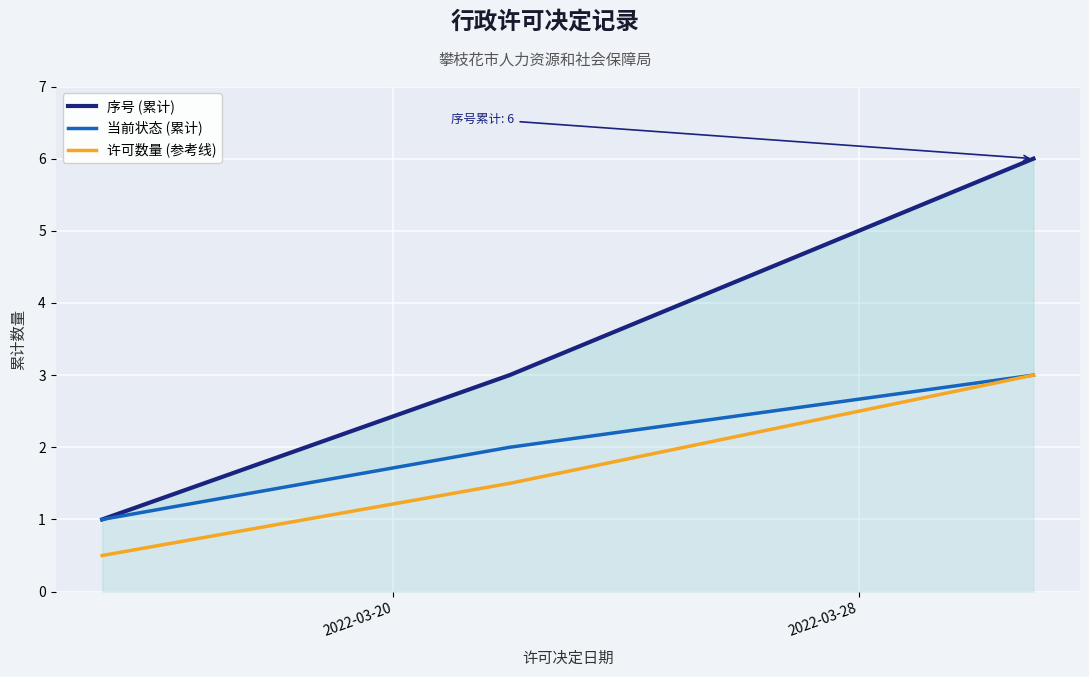

What are all the series names shown in the legend?

序号 (累计), 当前状态 (累计), 许可数量 (参考线)